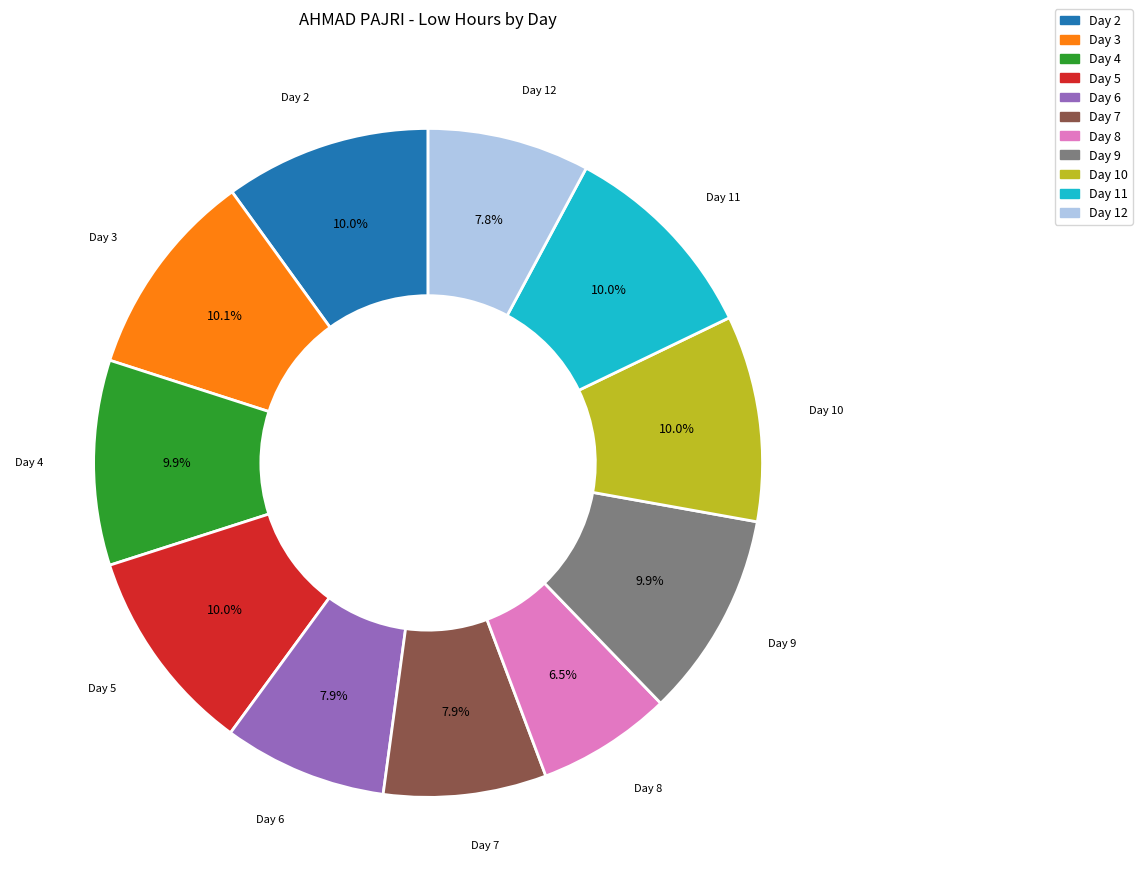

How many slices are in this pie chart?

11